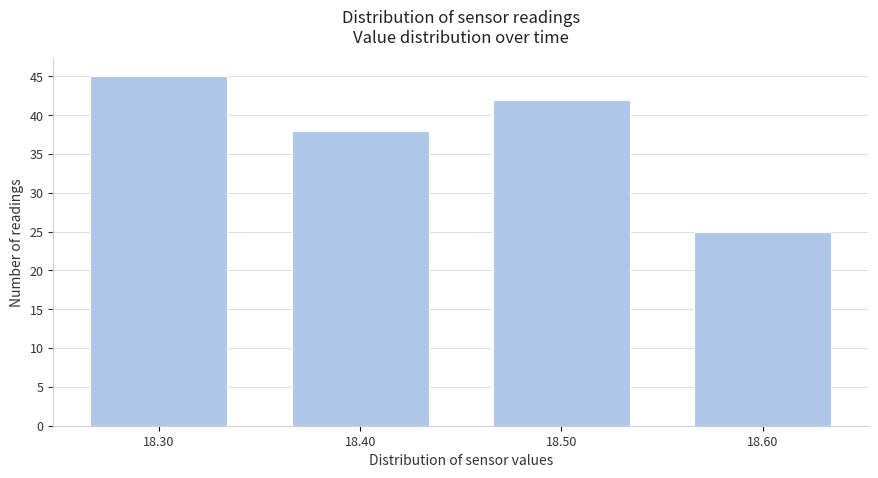

Reading left to right, list every bar in this chart as the range it spans on the x-axis followed by its height. The values are not printed on the chart, so give them approximately, as read against the axis.

18.25 to 18.35: 45
18.35 to 18.45: 38
18.45 to 18.55: 42
18.55 to 18.65: 25